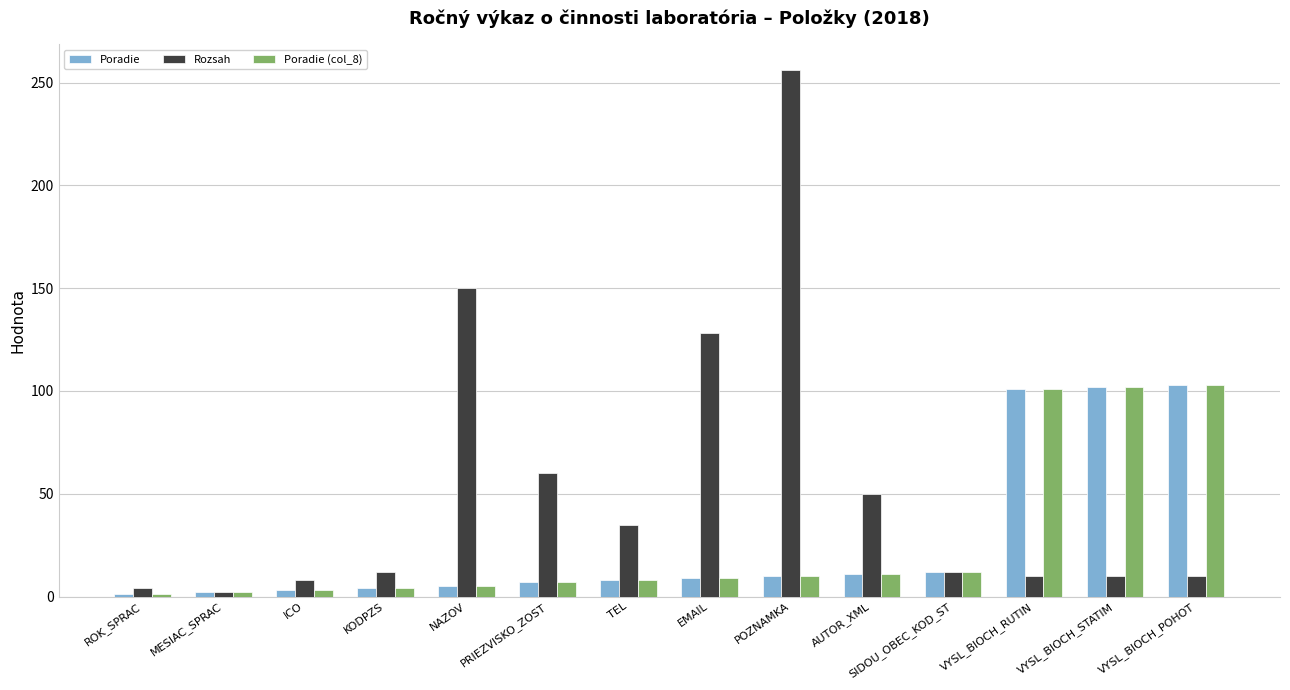

What is the value of the Poradie bar at the 5th from the left?

5